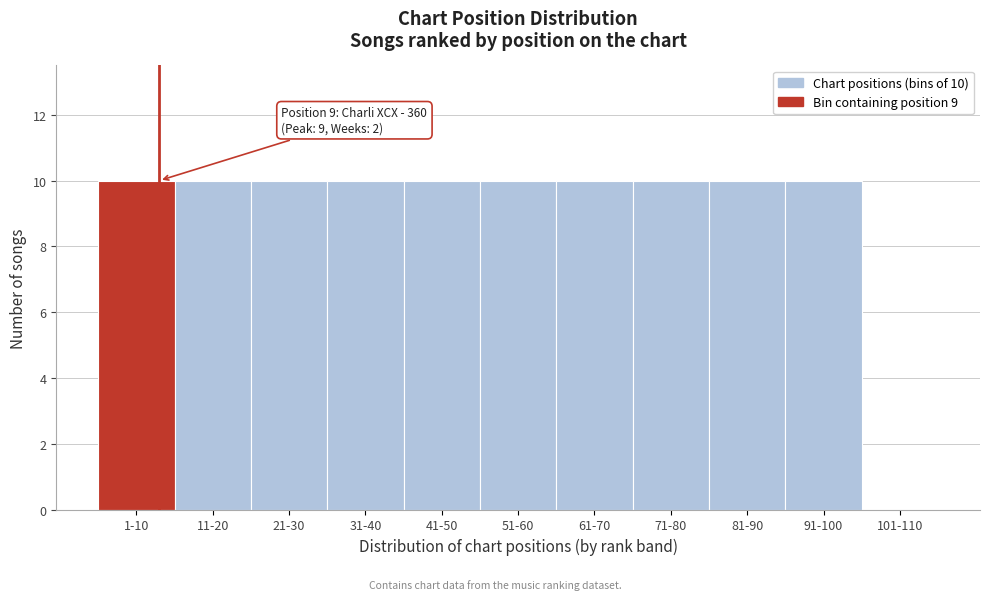

Reading left to right, what are all the values shown in this chart?

1-10=10	11-20=10	21-30=10	31-40=10	41-50=10	51-60=10	61-70=10	71-80=10	81-90=10	91-100=10	101-110=0